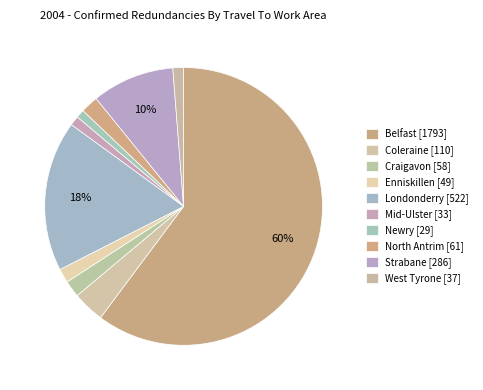

What is the change in value from North Antrim to West Tyrone?

-24